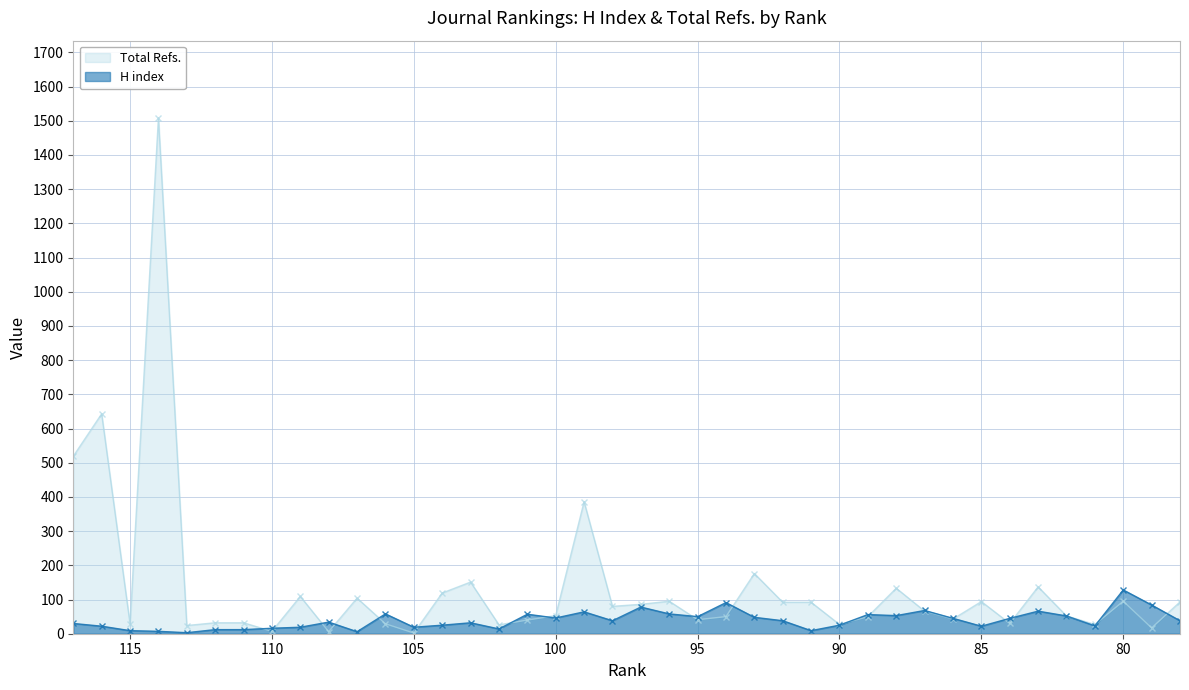

What is the average value of the Total Refs. series?

135